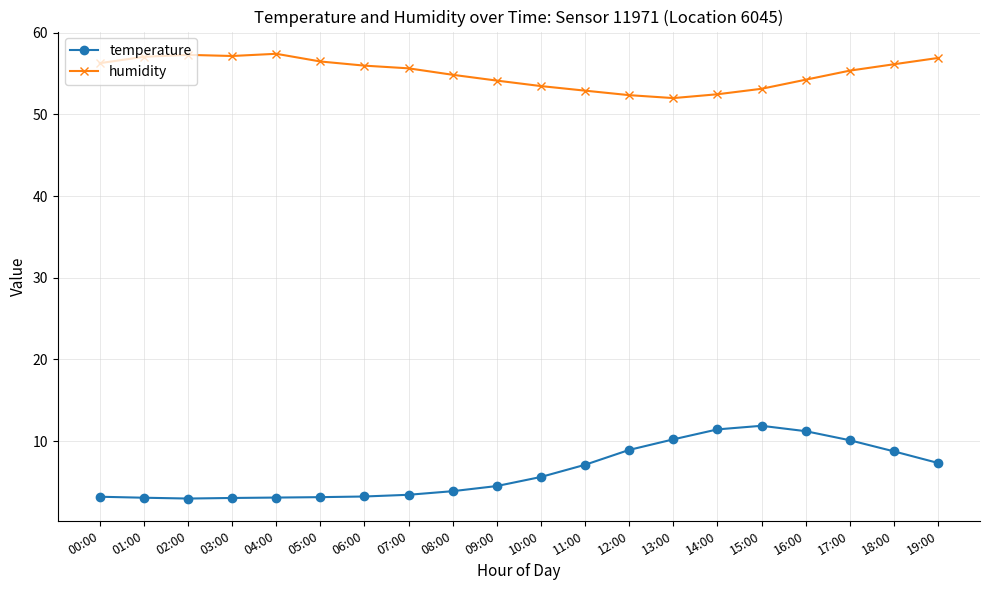

What is the difference between the maximum and minimum values in the humidity series?

5.4